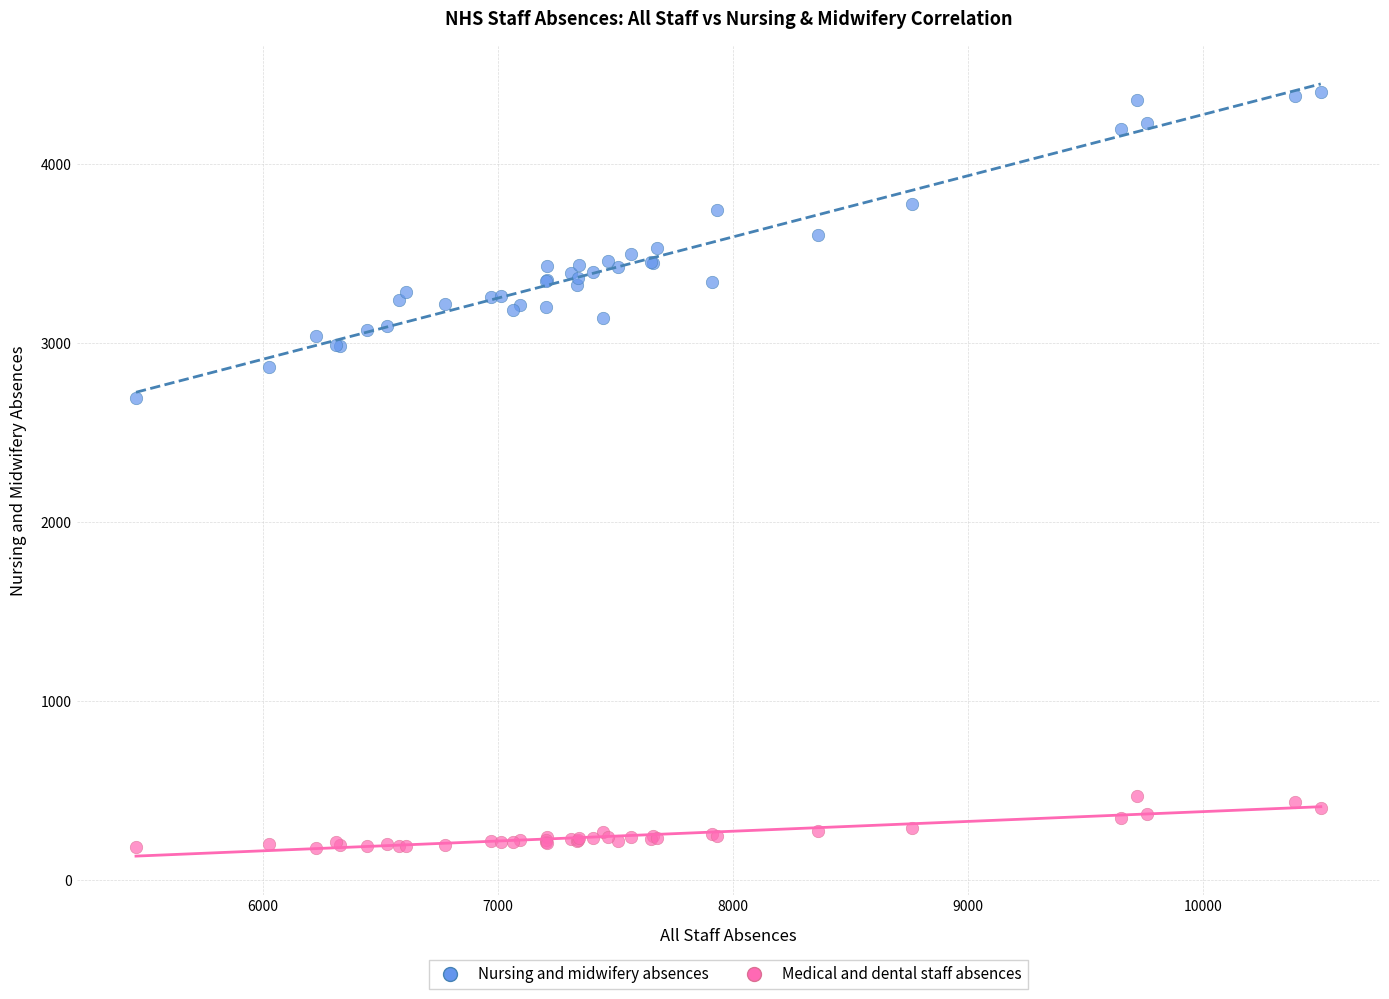

What is the X range (max minus min) for the scatter plot?

5041